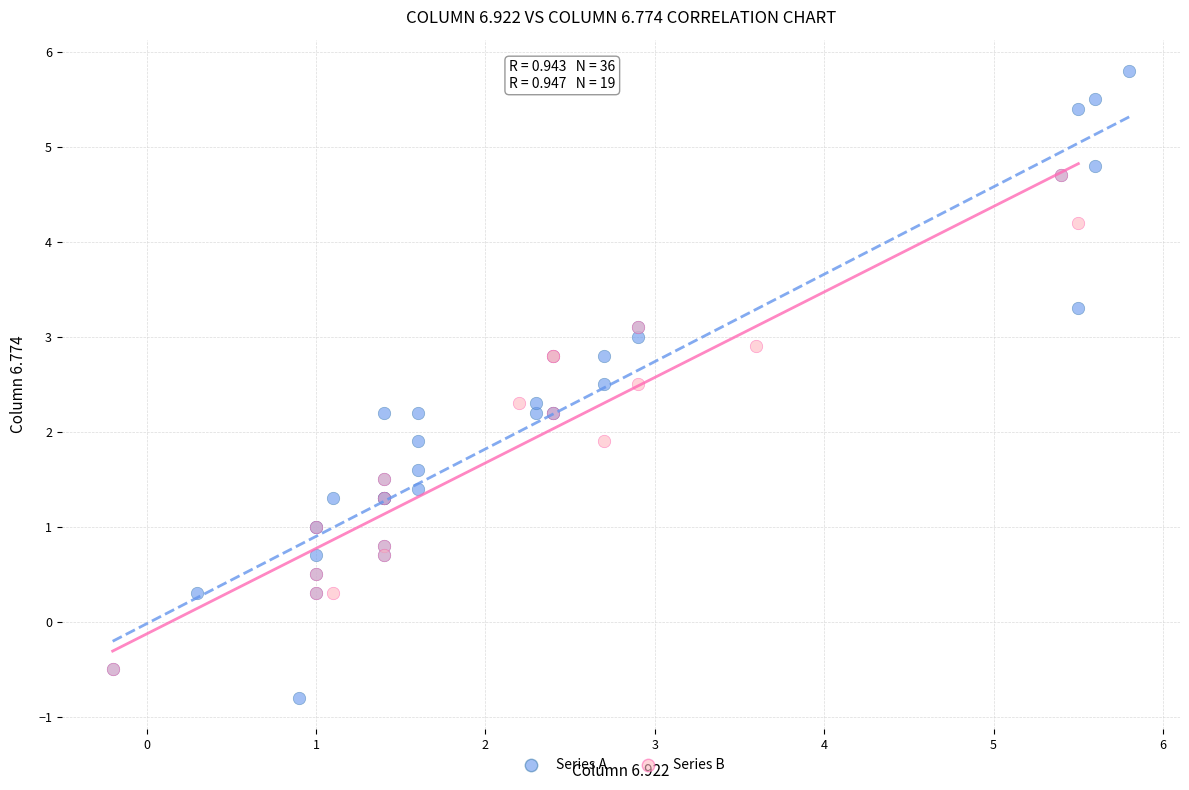

Which series contains the highest Y value?

Series A